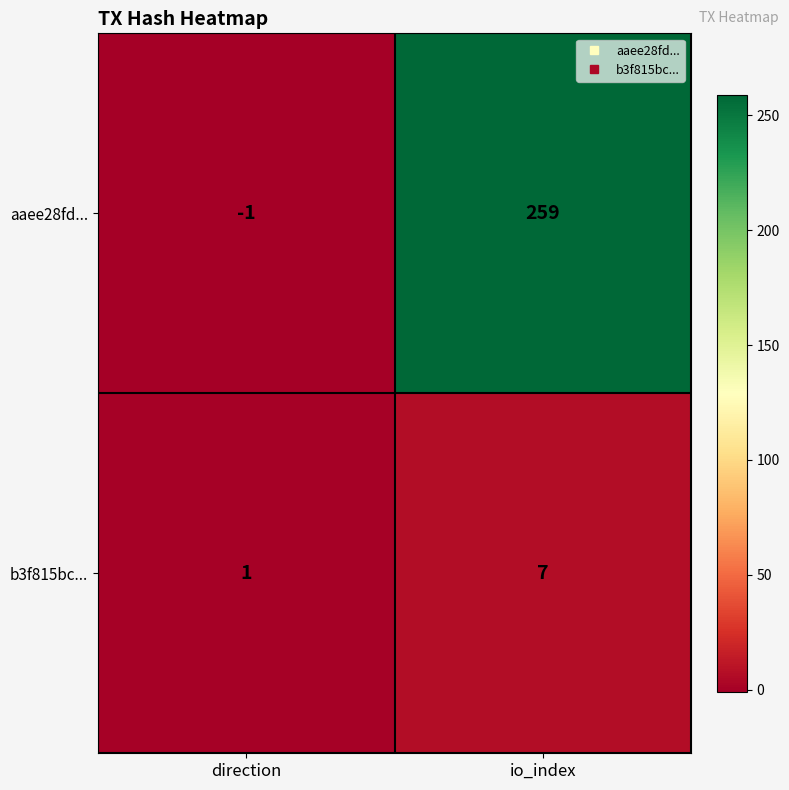

The aaee28fd... series shows -1 at direction. True or false?

True